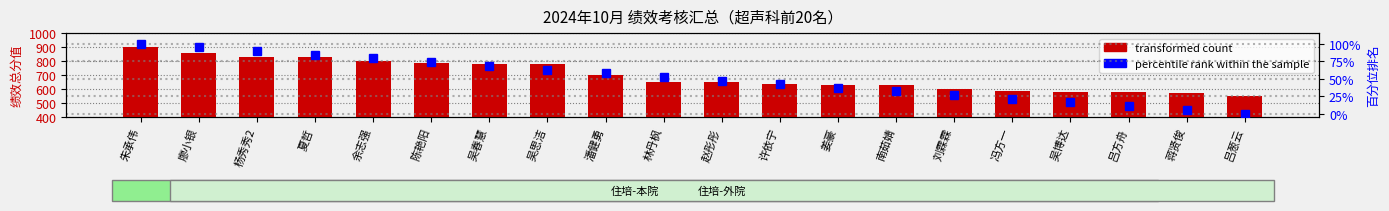

Reading right to left, list all the values displayed in this chart.

transformed count: 550	570	580	580	590	600	630	630	640	650	650	700	780	780	790	800	830	830	860	900
percentile rank within the sample: 0	5	11	16	21	26	32	37	42	47	53	58	63	68	74	79	84	89	95	100